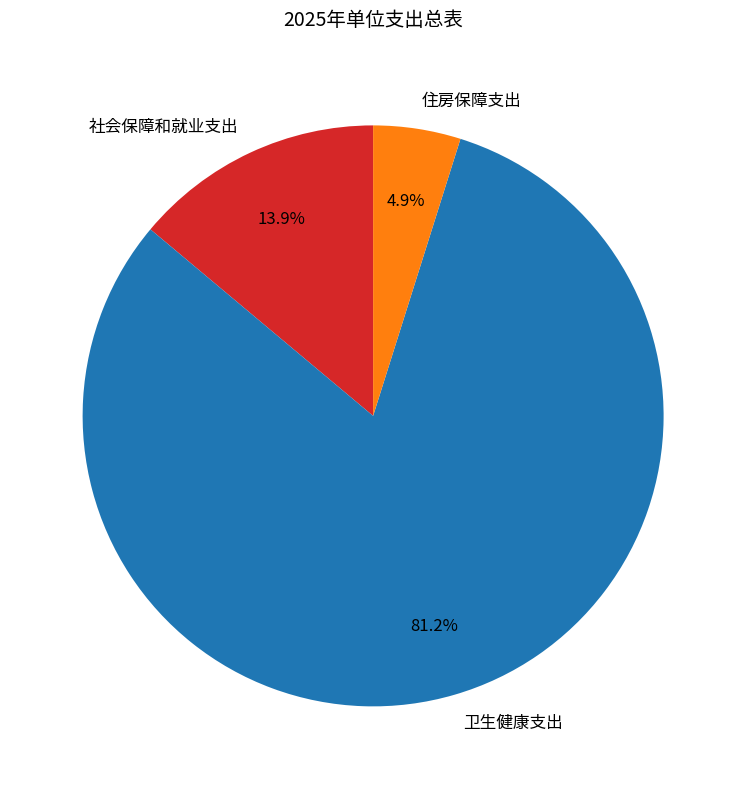

Rank the categories by value from highest to lowest.

卫生健康支出, 社会保障和就业支出, 住房保障支出